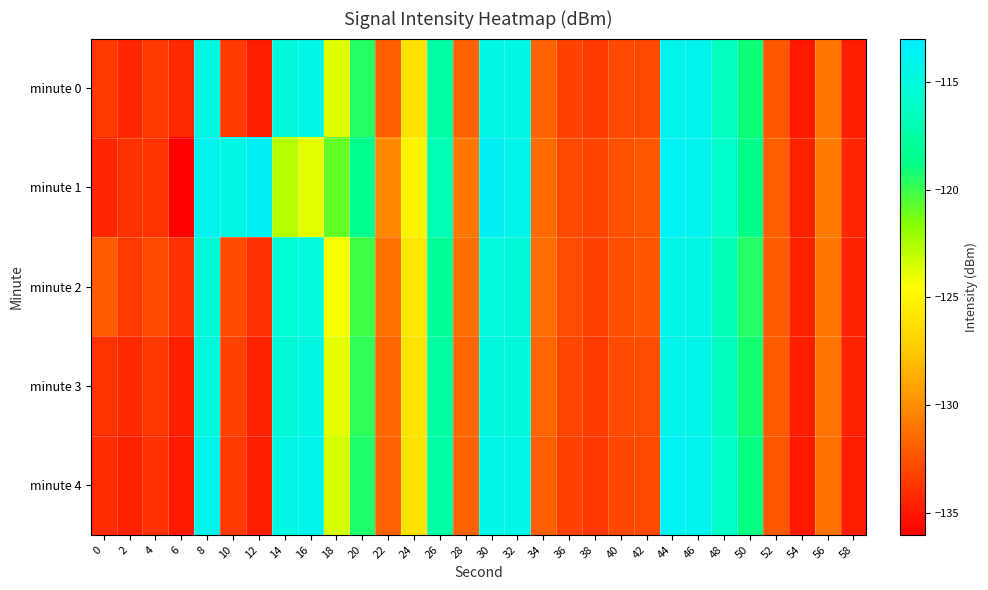

List the series in order of their peak value, highest first.

minute 1, minute 4, minute 0, minute 3, minute 2